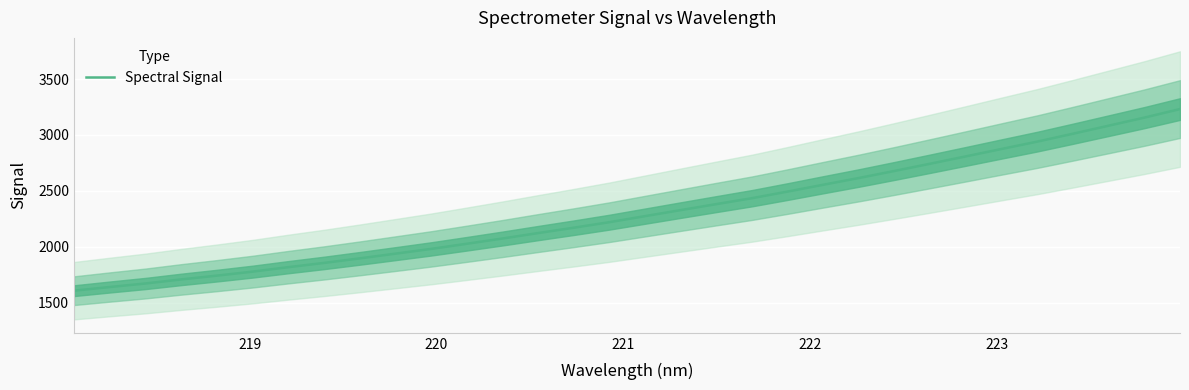

What is the minimum value for Spectral Signal?

1605.9